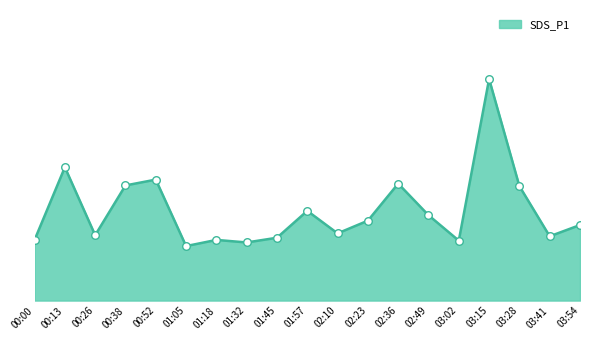

What is the change in value from 00:13 to 02:23?

-1.5